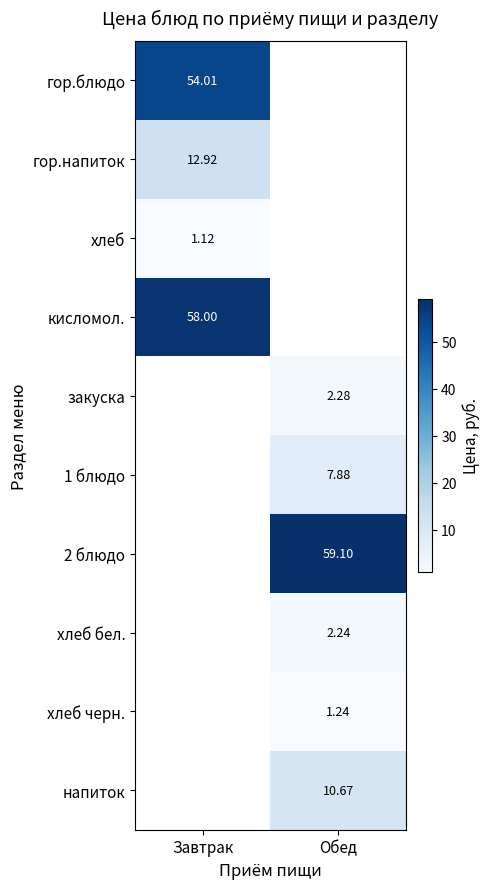

Read the 2 блюдо value at Обед.

59.1